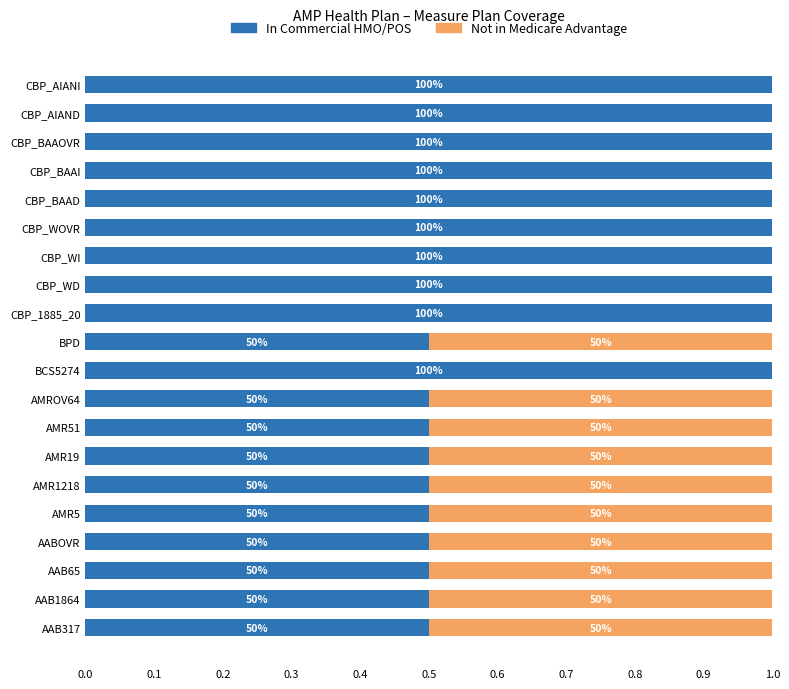

What are all the series names shown in the legend?

In Commercial HMO/POS, Not in Medicare Advantage